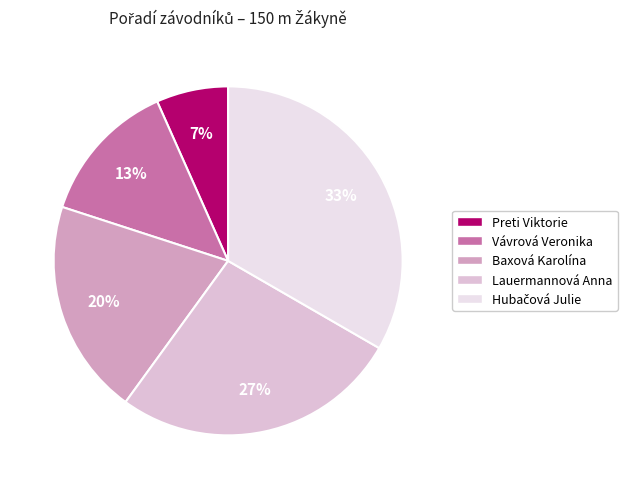

True or false: Lauermannová Anna accounts for 18% of the total.

False